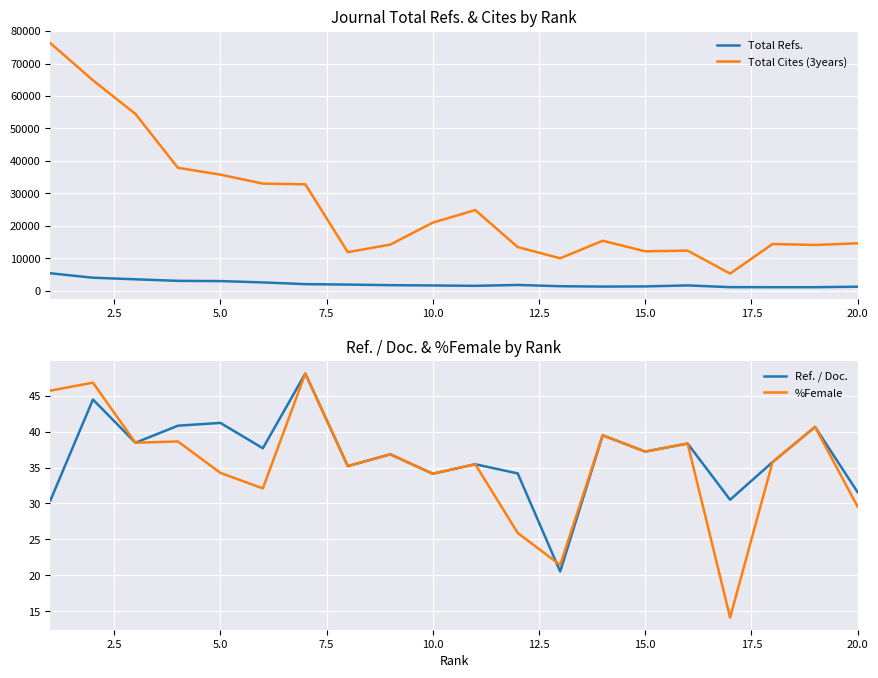

True or false: Total Refs. and Total Cites (3years) cross at least once.

False